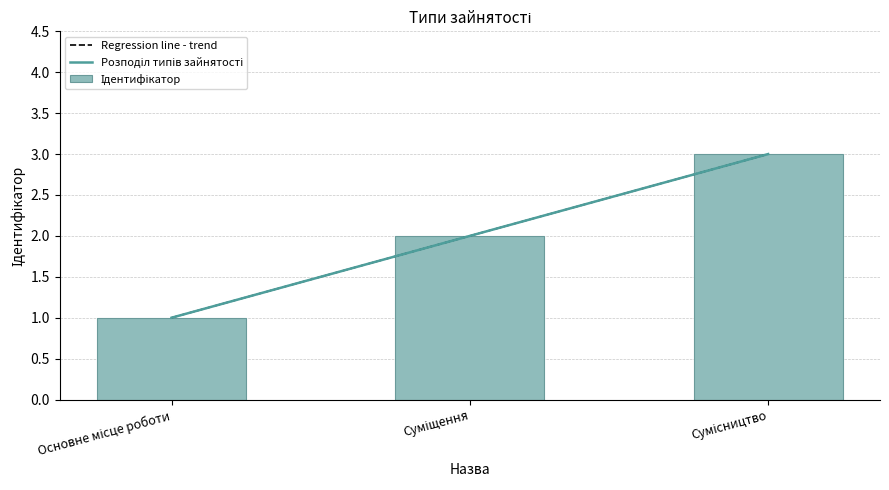

How many distinct data groups are displayed?

1